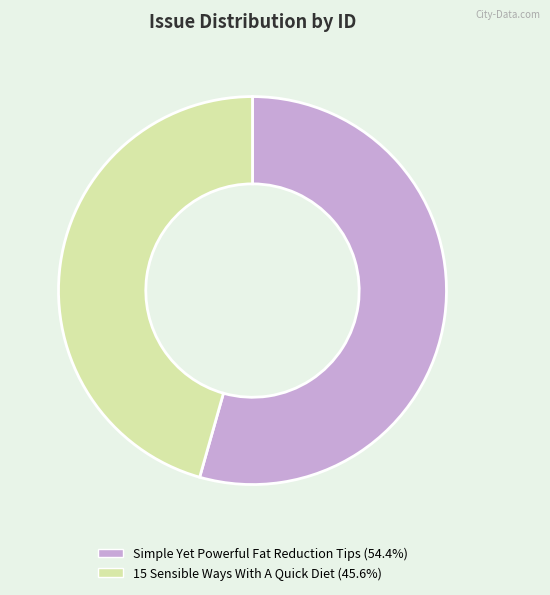

What is the majority slice?

Simple Yet Powerful Fat Reduction Tips